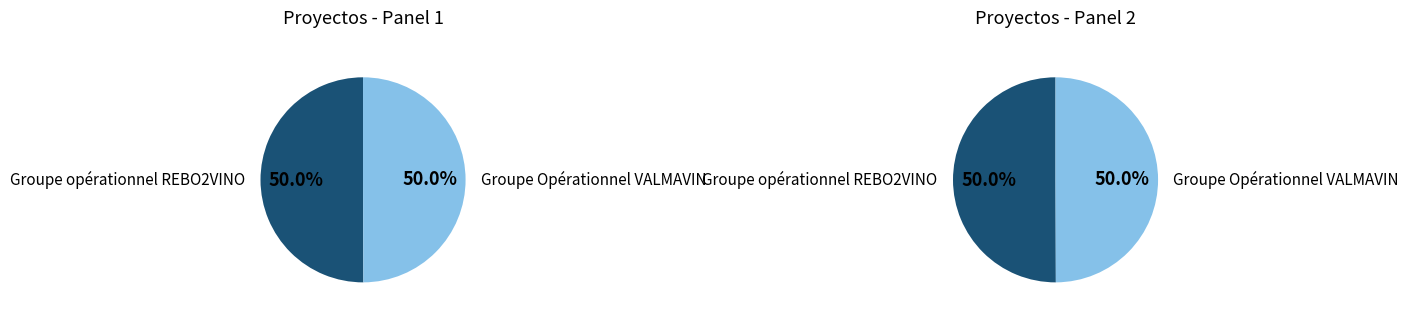

What percentage is the Groupe opérationnel REBO2VINO slice, to the nearest percent?

50%